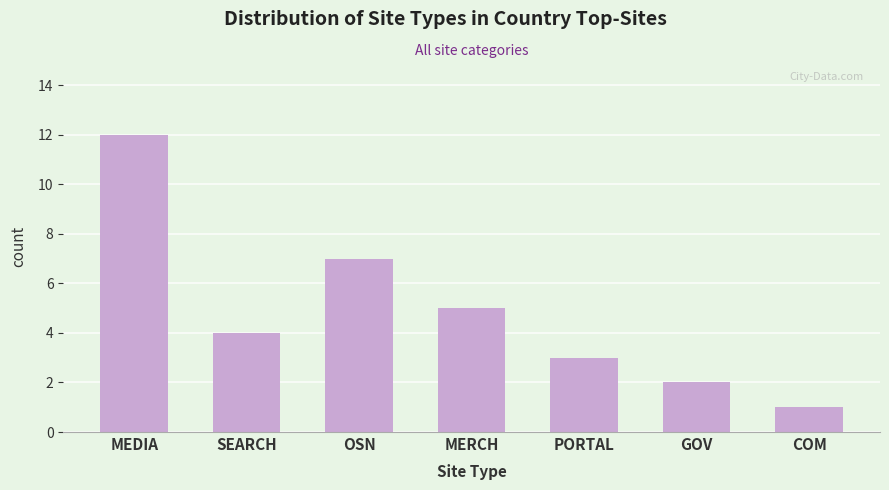

Reading left to right, extract all data points from this chart.

12	4	7	5	3	2	1